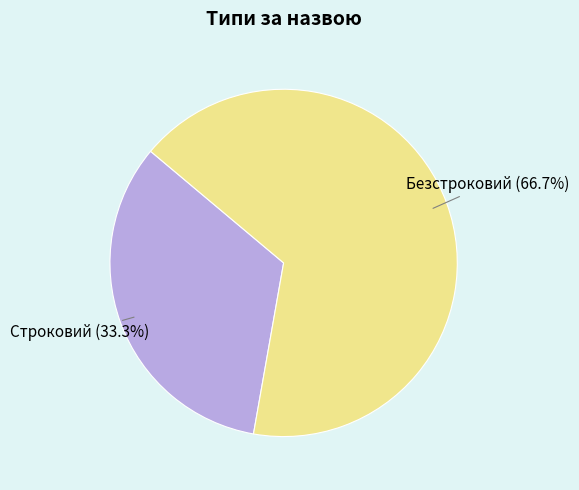

Between Безстроковий and Строковий, which is larger?

Безстроковий